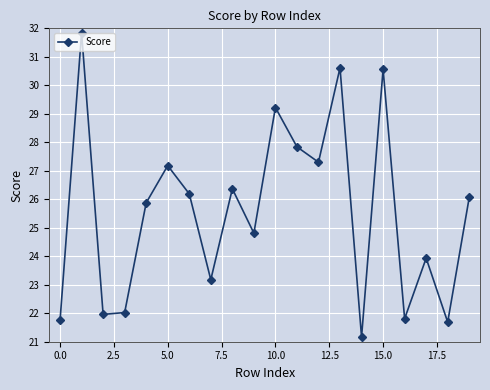

What is the value of the 17th point from the left?

21.8